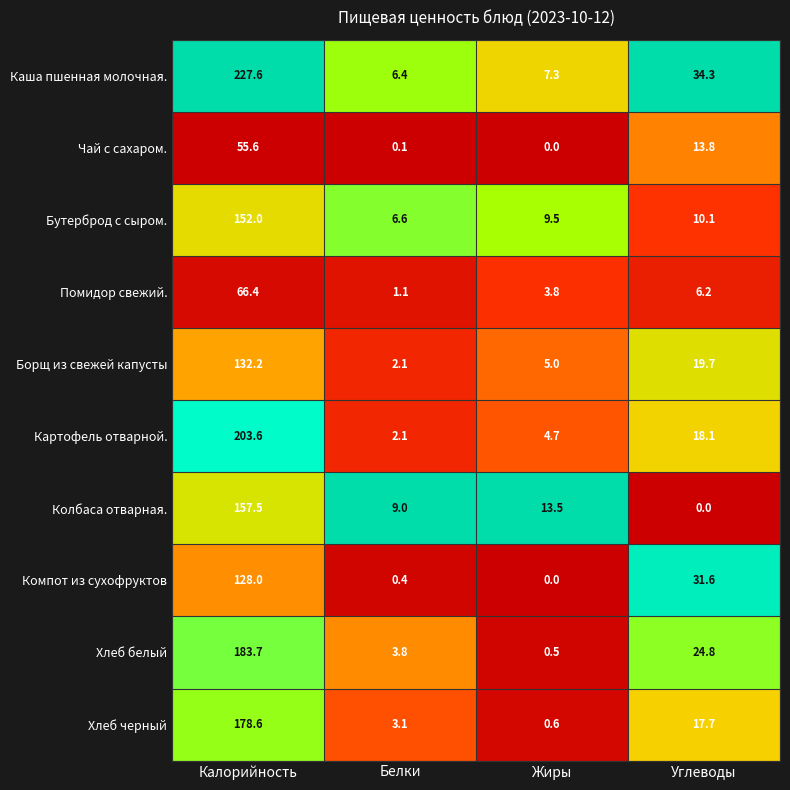

The value of Колбаса отварная. at Углеводы is 0.0. True or false?

True